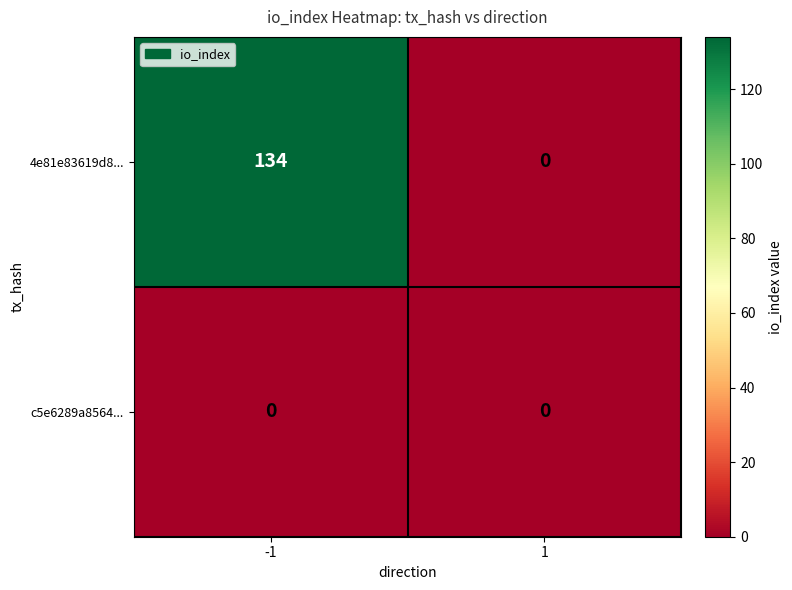

At which category is the sum across all series the highest?

-1